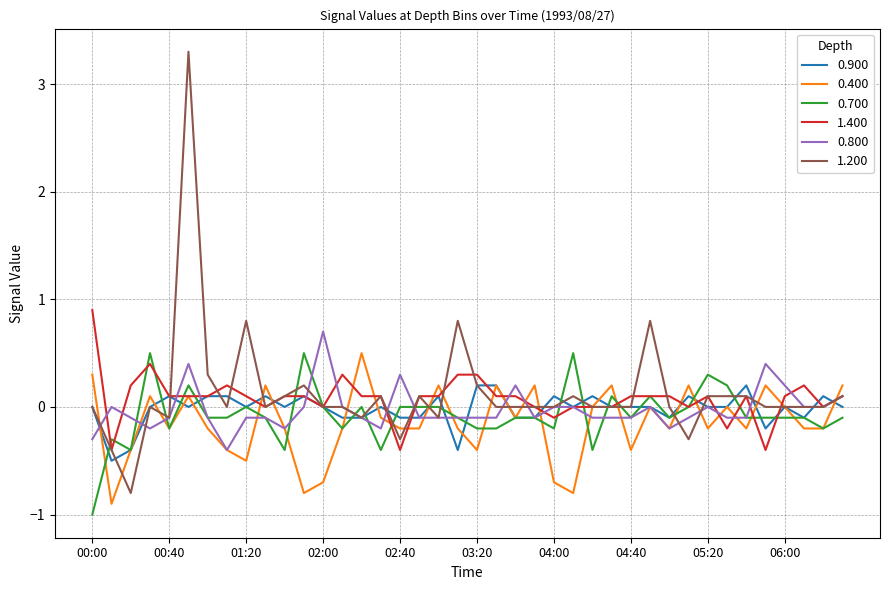

What is the average value of the 0.400 series?

-0.1